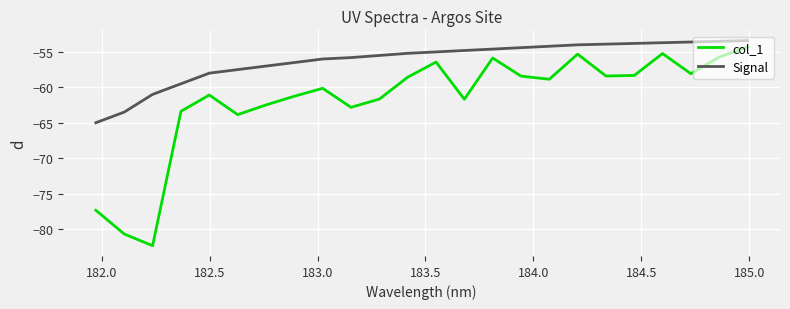

What is the difference between the maximum and minimum values in the Signal series?

11.6